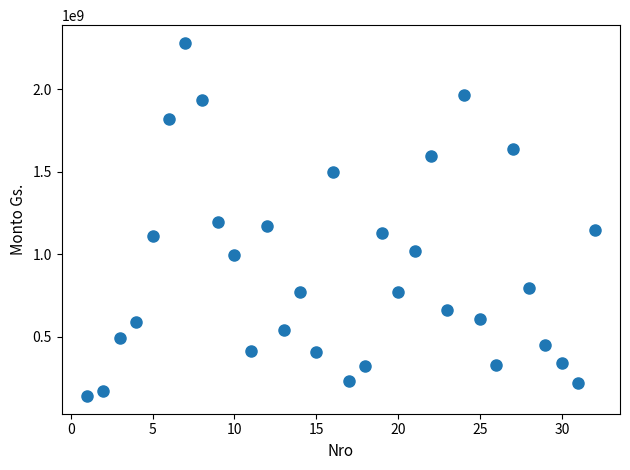

What is the range of Y values (max minus min)?

2140673252